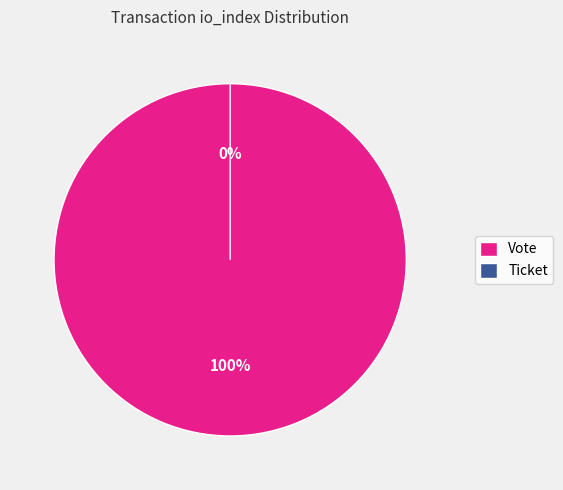

Which category has the smallest portion of the pie?

Ticket